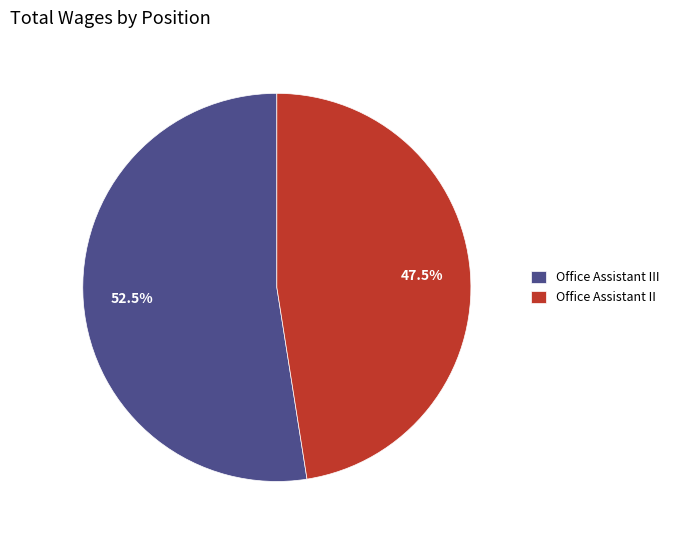

Count the number of slices in the pie.

2